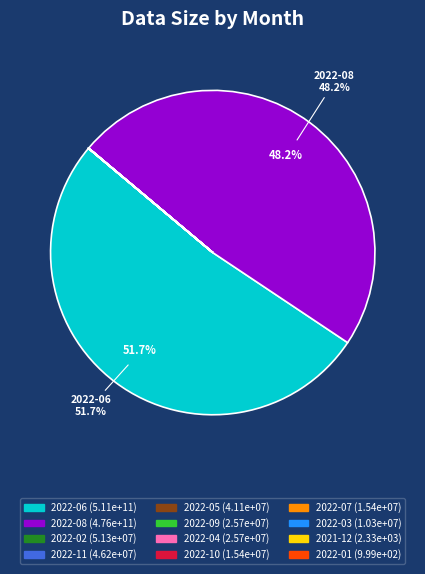

To the nearest percent, what is the difference between the largest and smallest slice percentages?

52%